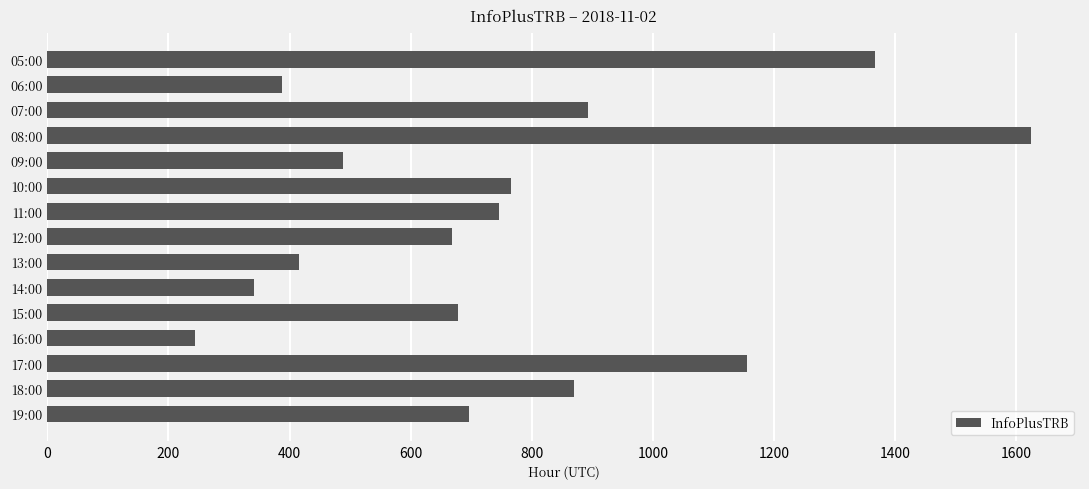

Which category has the highest value across all series?

08:00